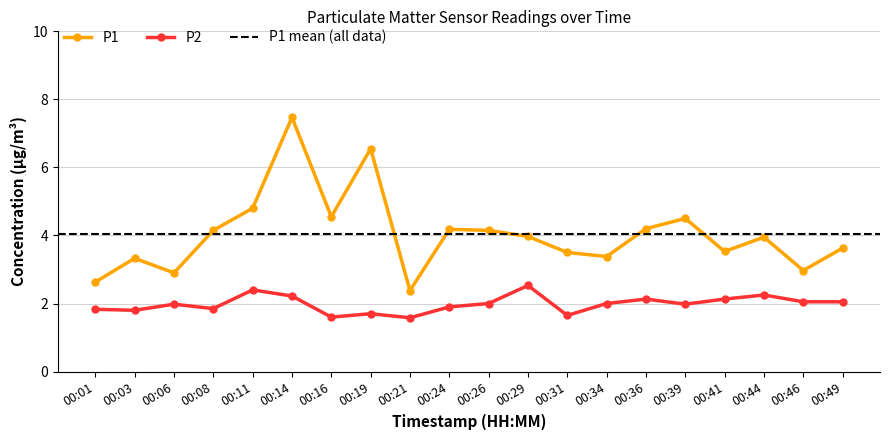

What is the value of the P2 point at the 19th from the left?

2.0